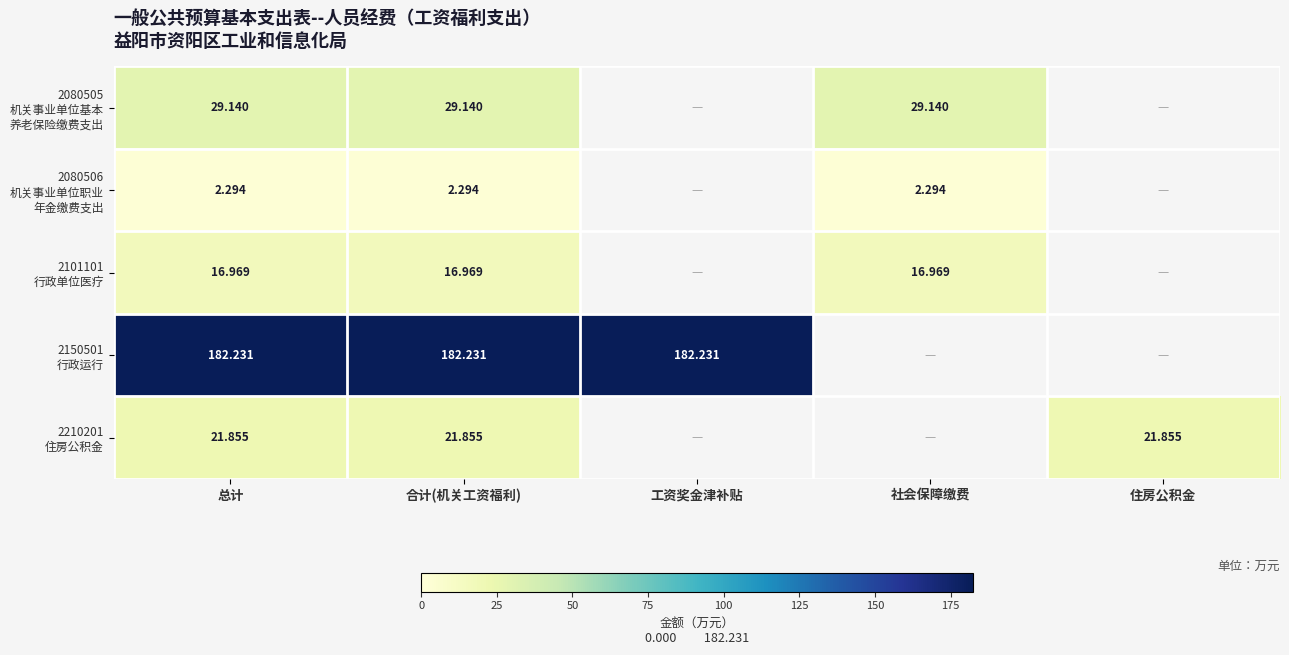

At which label does 2210201 住房公积金 reach its peak?

总计